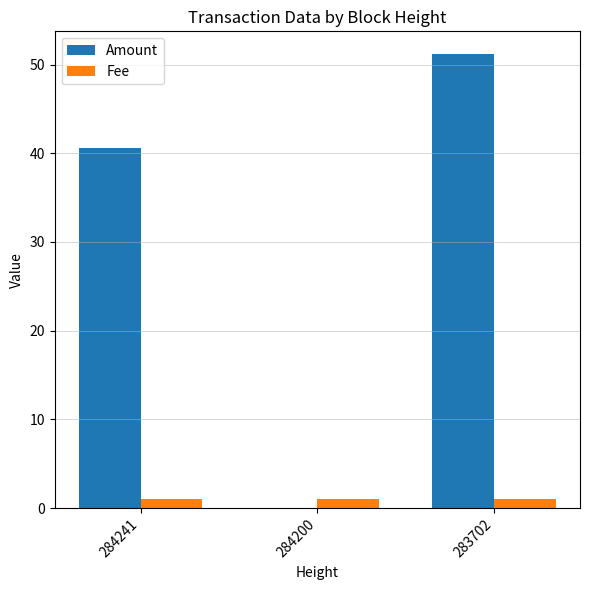

At which label is Amount closest to 25?

284241